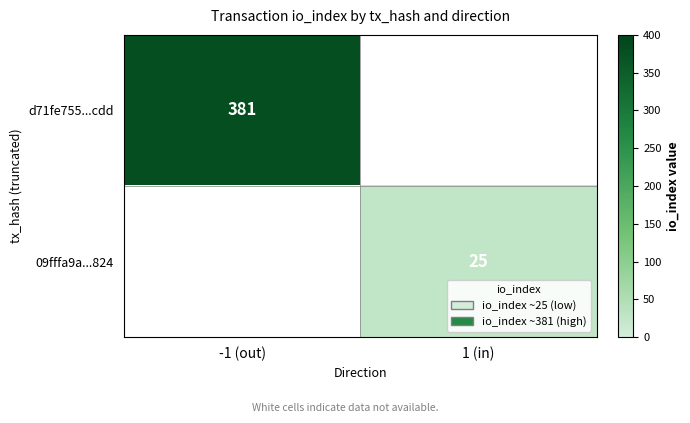

Is the value of 09fffa9a...824 at 1 (in) greater than the value of d71fe755...cdd at -1 (out)?

No